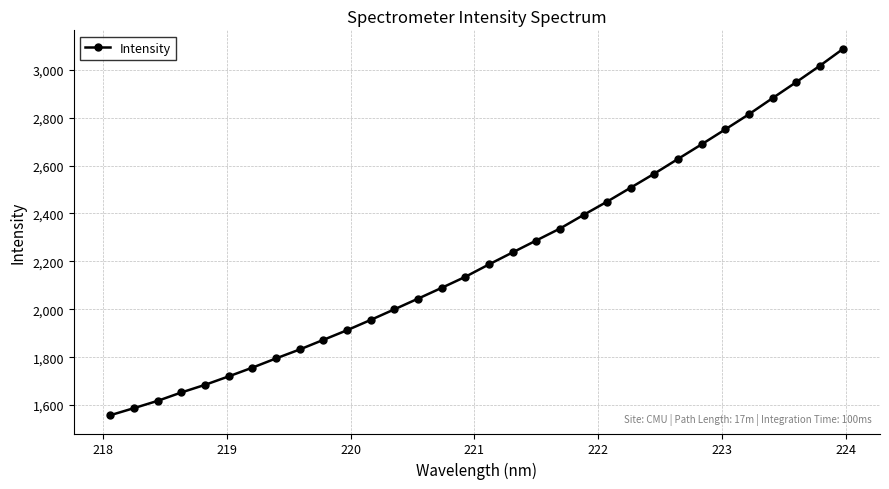

What is the value of the 26th point from the left?

2688.4